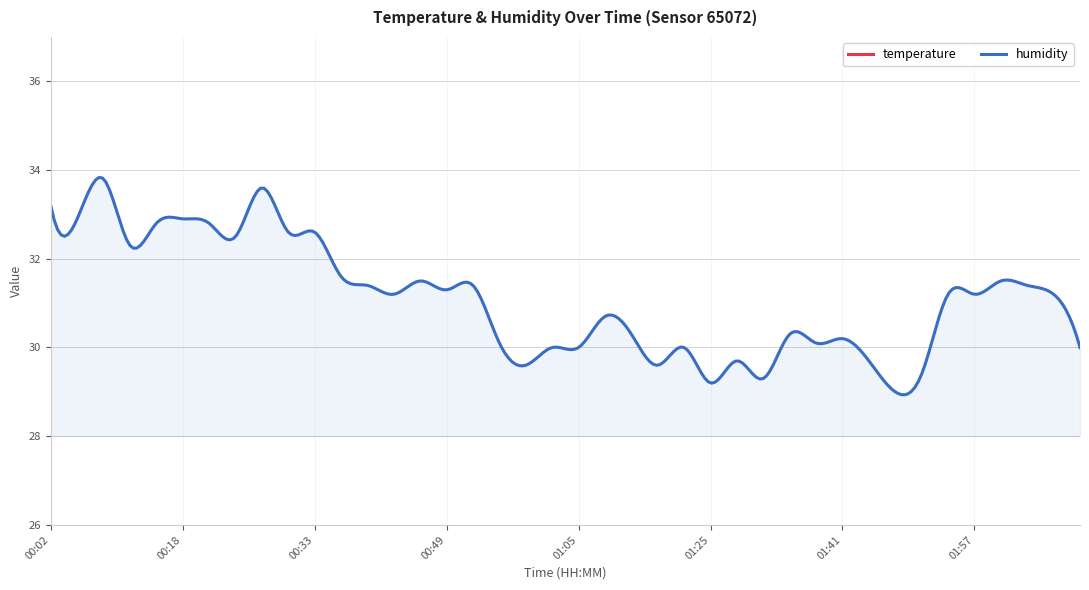

What is the sum of all temperature values?

681.8